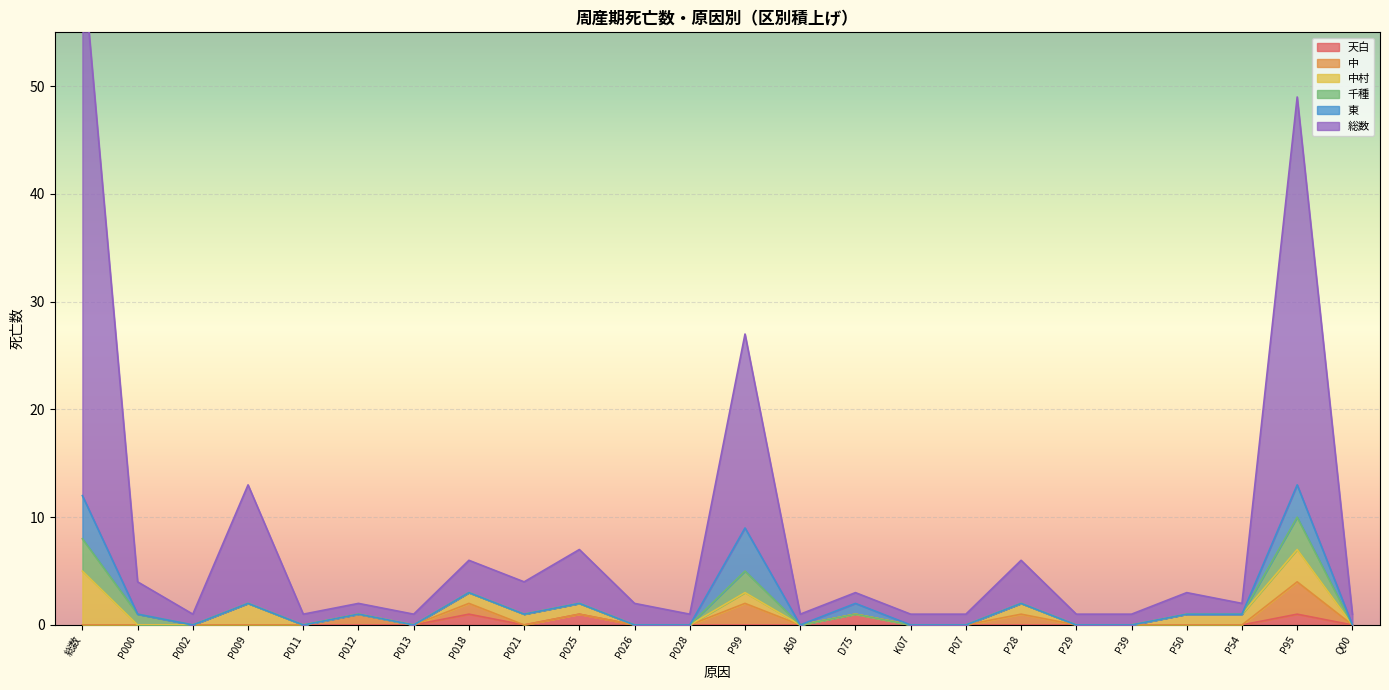

What are all the series names shown in the legend?

天白, 中, 中村, 総数, 千種, 東